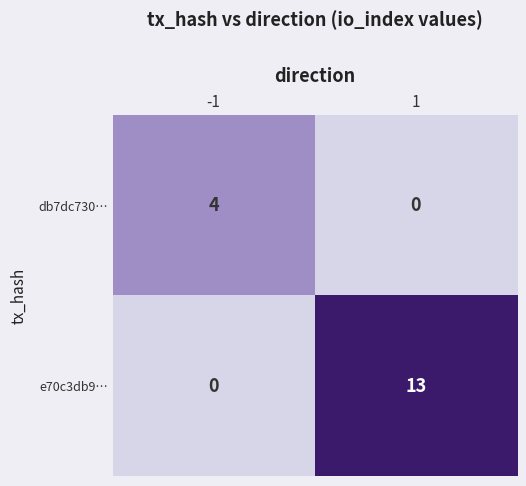

The value of db7dc730… at 1 is -3. True or false?

False